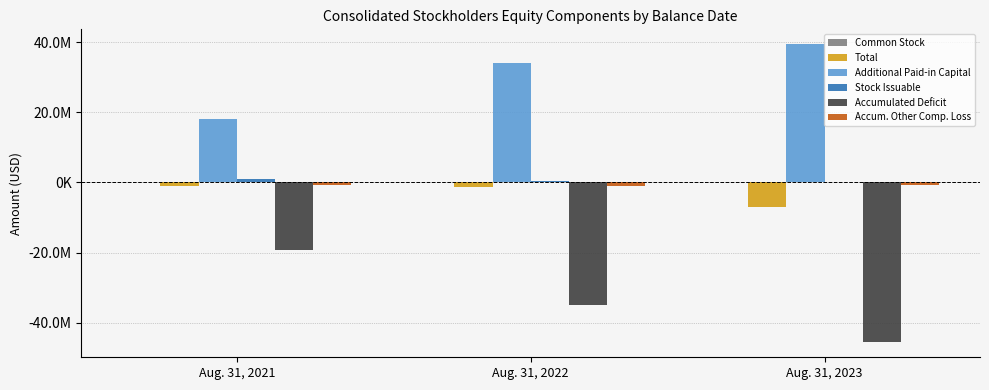

Are the bars grouped side by side (vs. stacked)?

Yes